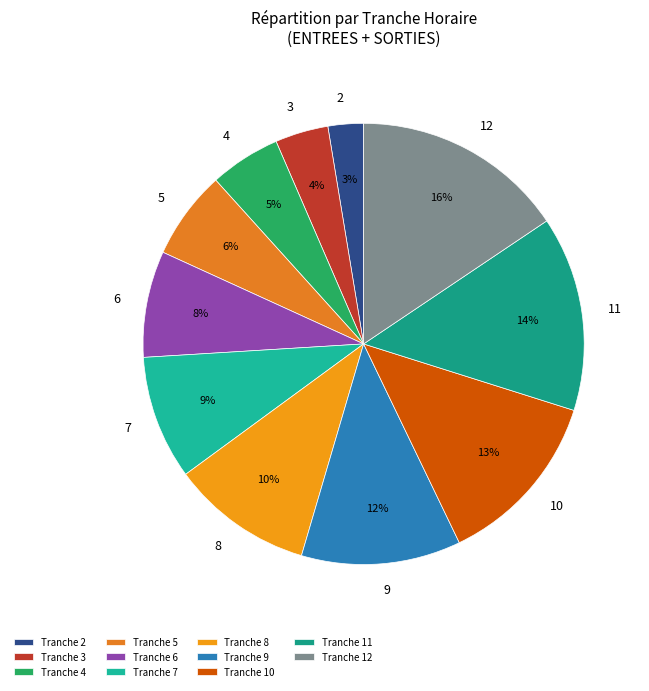

Which has a higher value, 2 or 4?

4